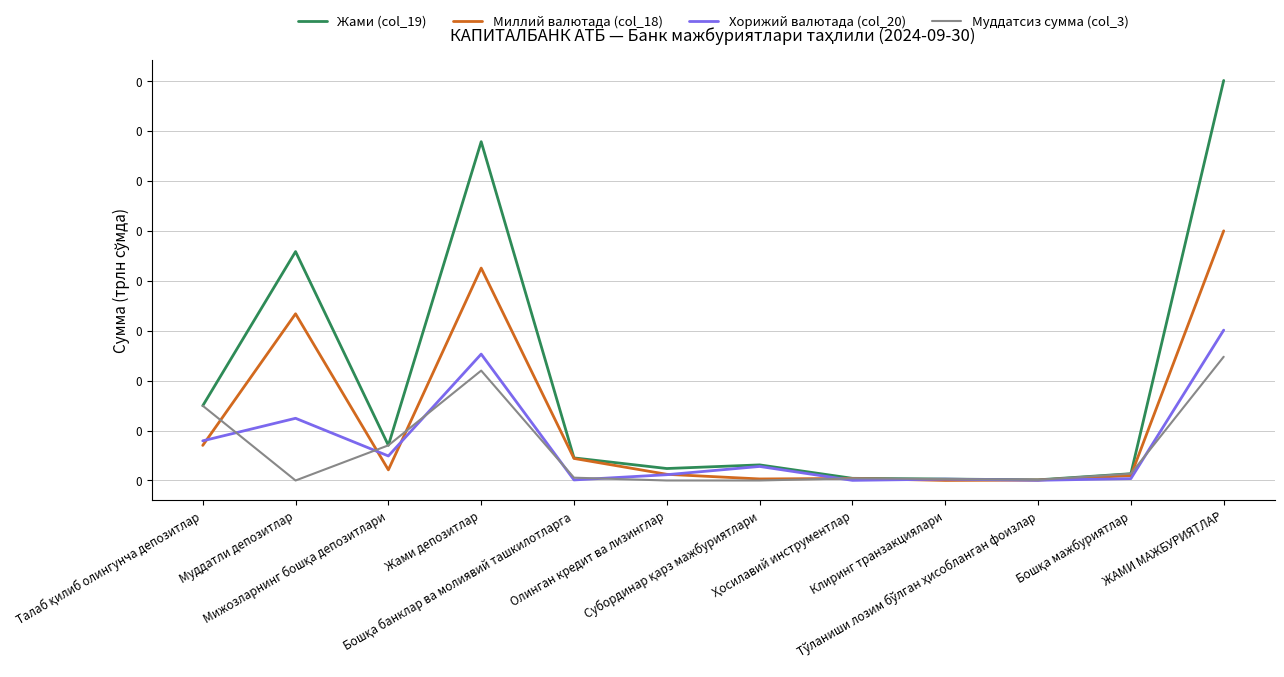

Is it true that Жами (col_19) equals 0.0 at Талаб қилиб олингунча депозитлар?

False